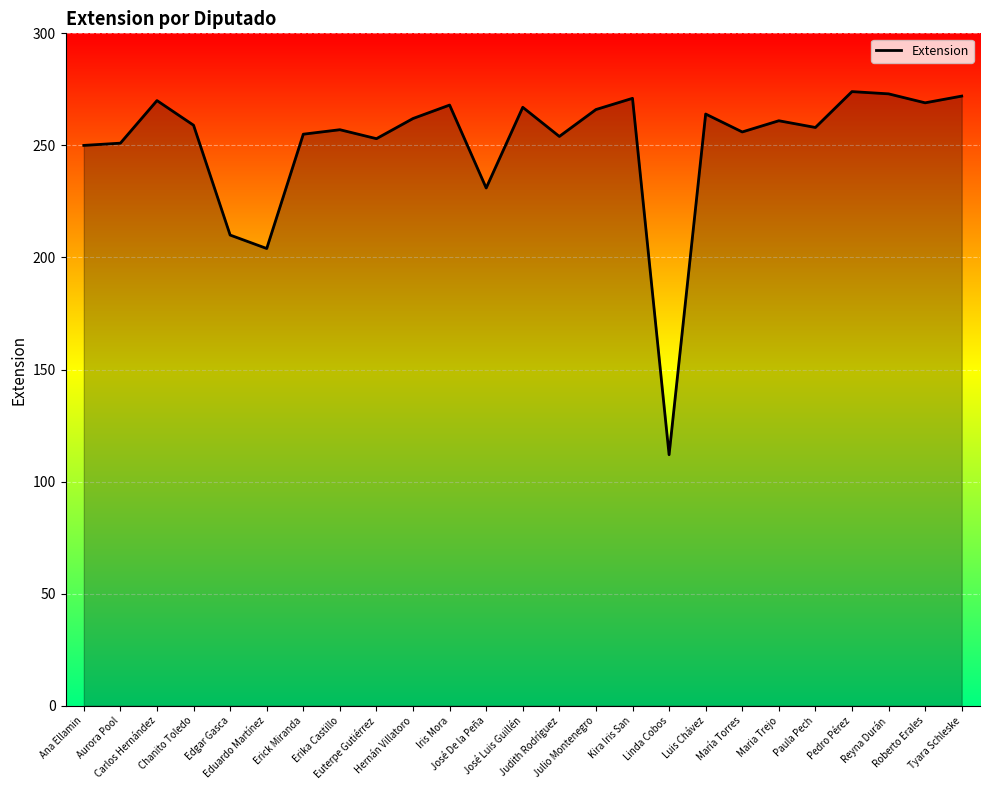

What is the difference between the maximum and minimum values?

162